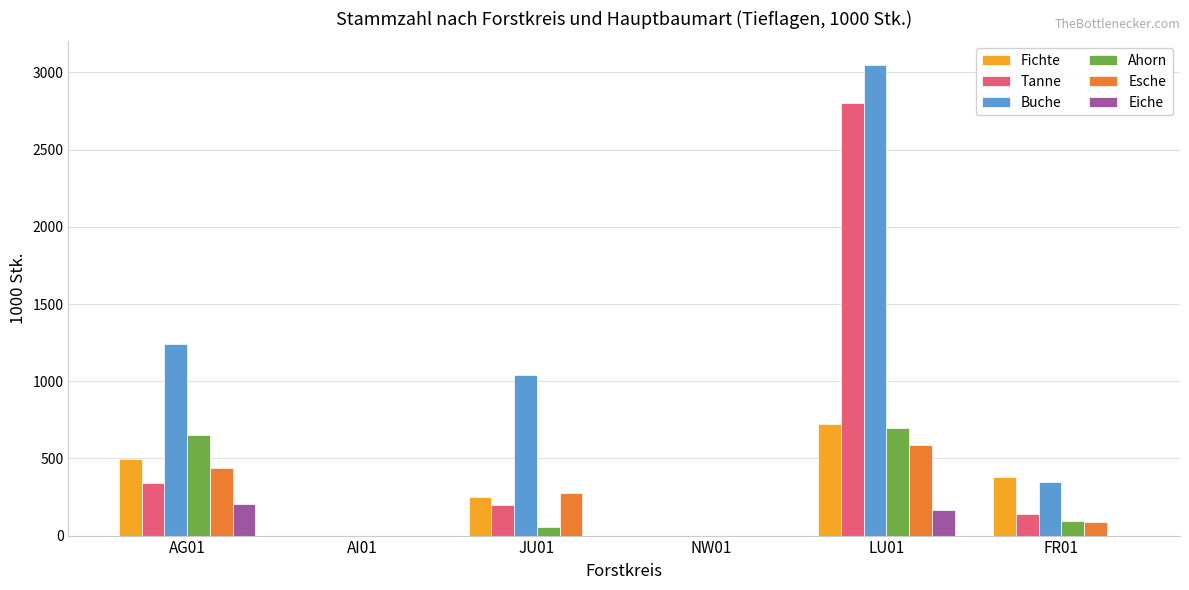

Are the bars grouped side by side (vs. stacked)?

Yes